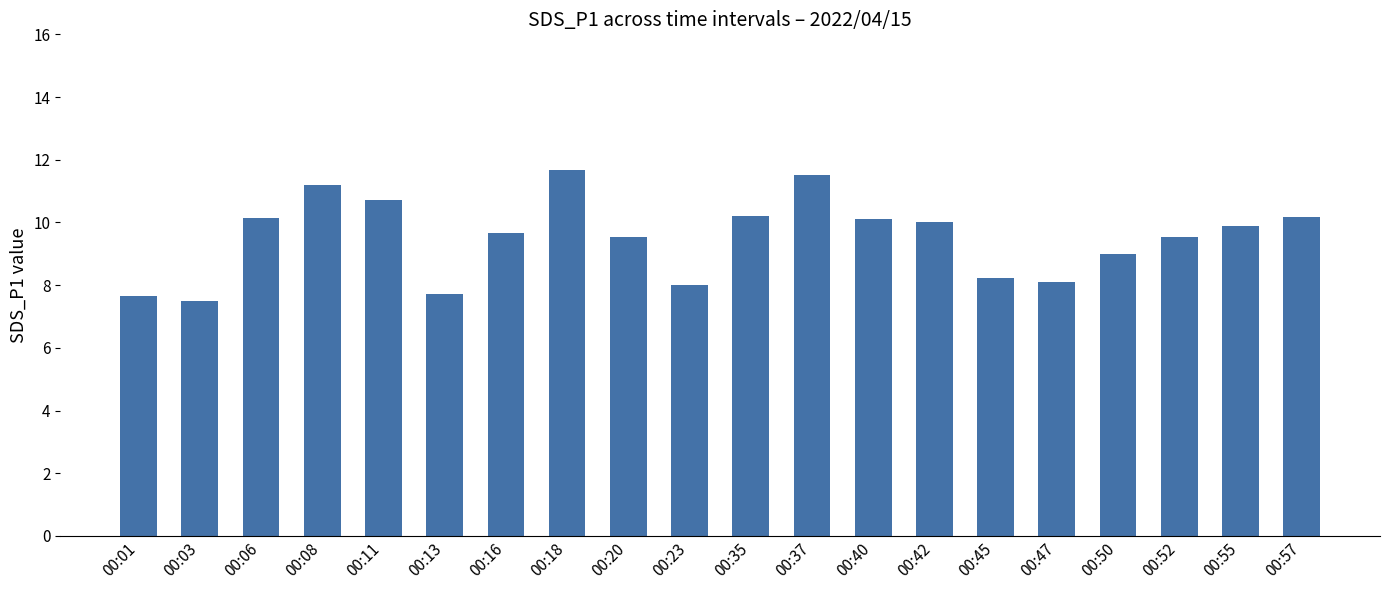

The chart shows a value of 9.6 at 00:52. True or false?

True